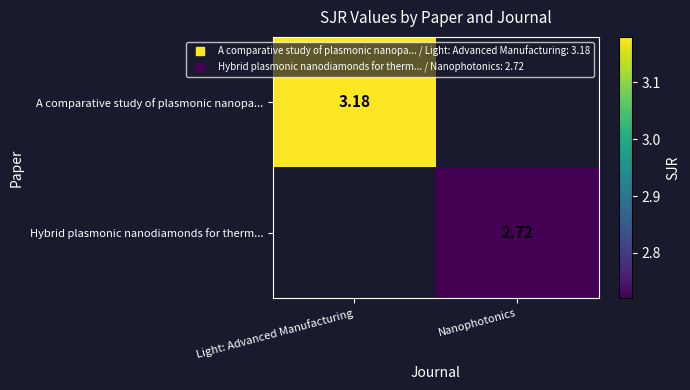

At which category does the chart reach its minimum across all series?

Nanophotonics